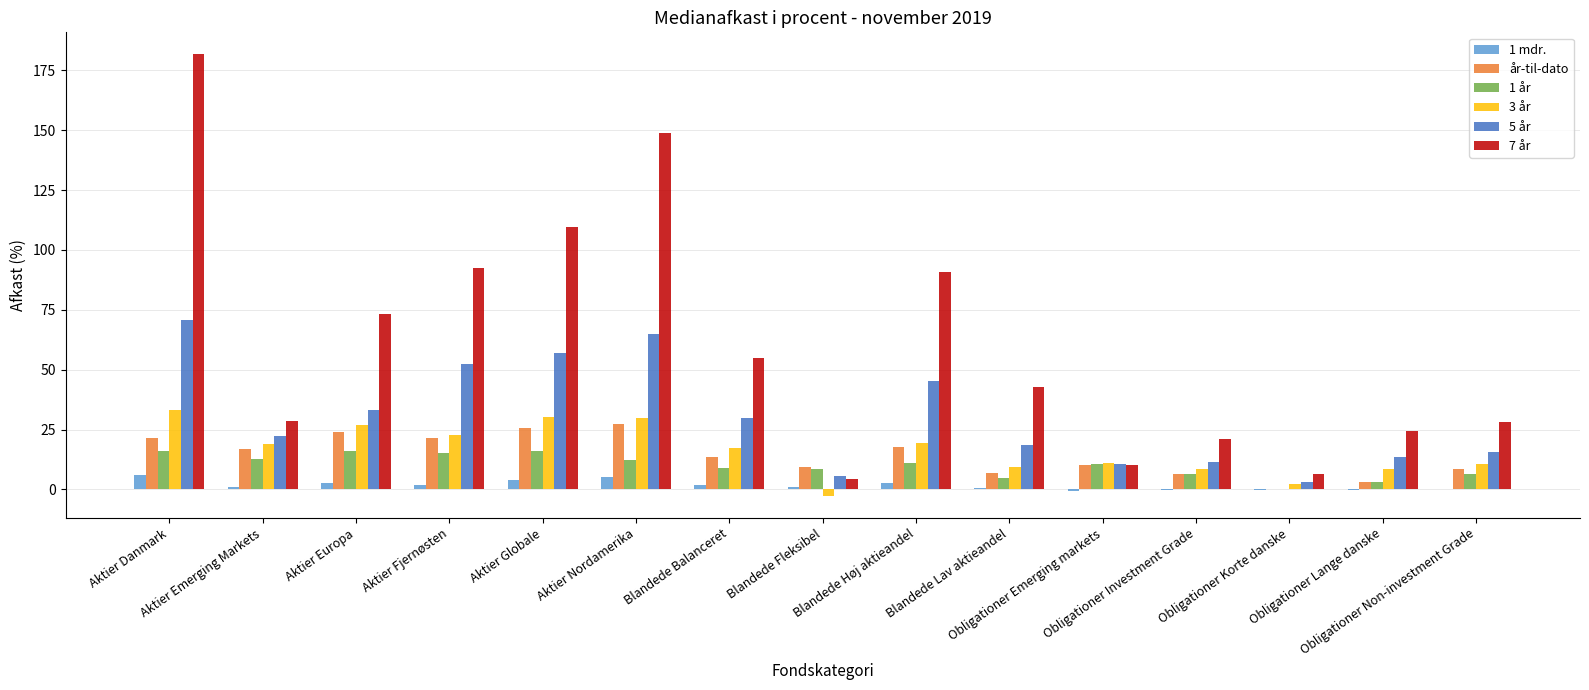

What is the total value across all series at Aktier Emerging Markets?

101.1